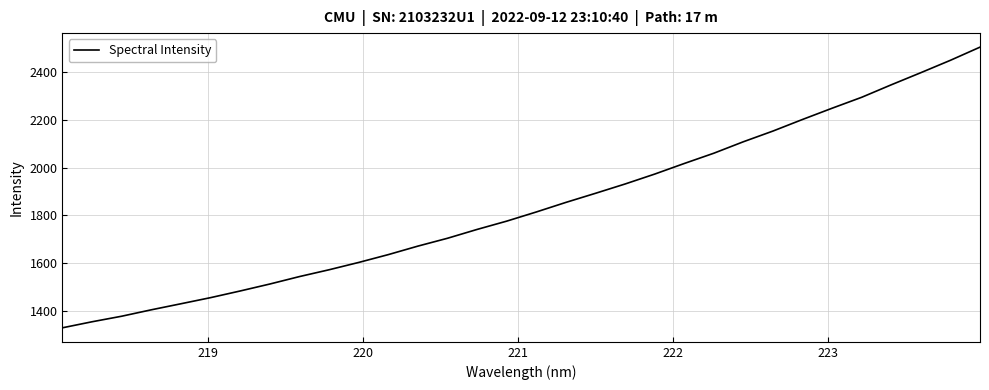

What is the minimum value shown in the chart?

1329.5